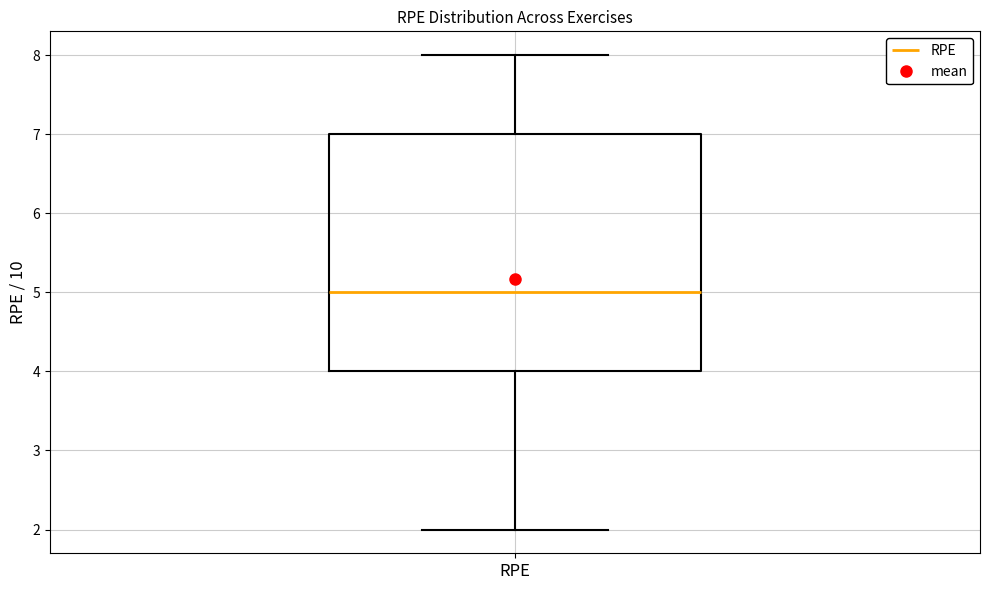

Where does the upper whisker of the box for RPE end on the y-axis? The values are not printed on the chart, so give them approximately, as read against the axis.

8